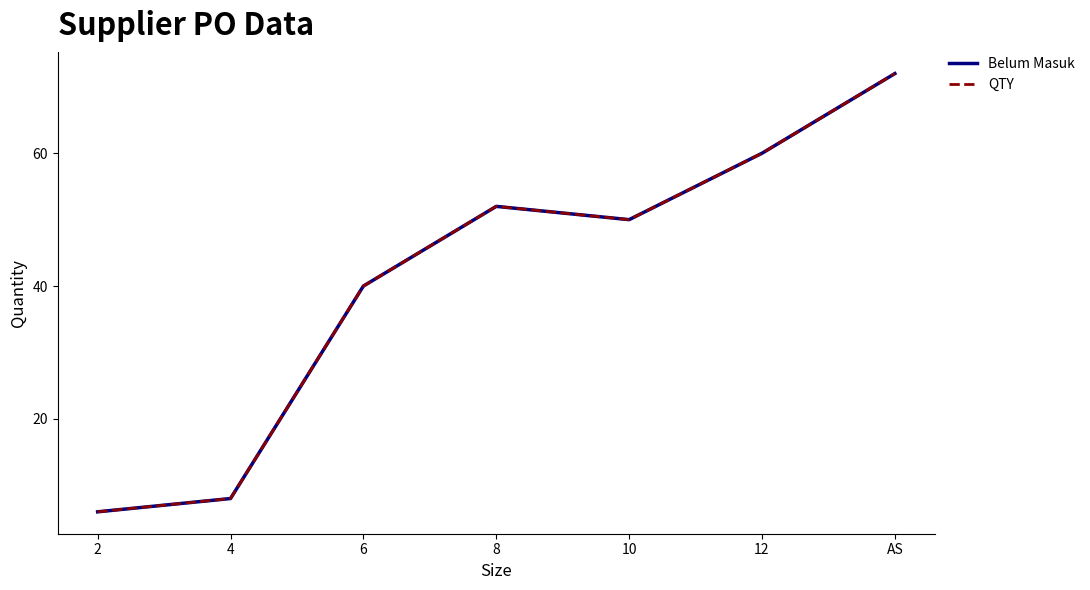

List the series in order of their peak value, highest first.

Belum Masuk, QTY